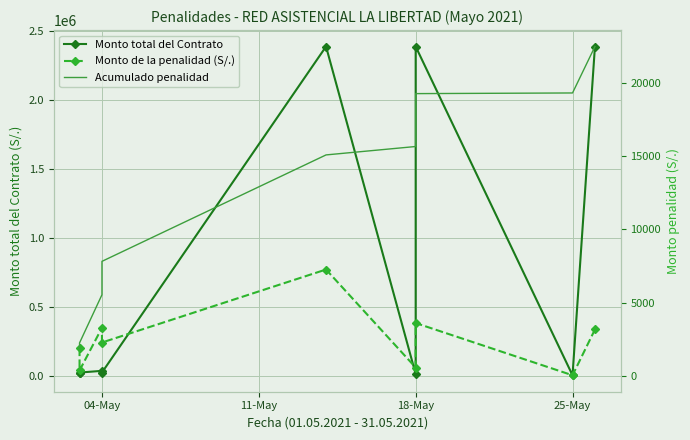

How many values in the Acumulado penalidad series exceed 15077?

5